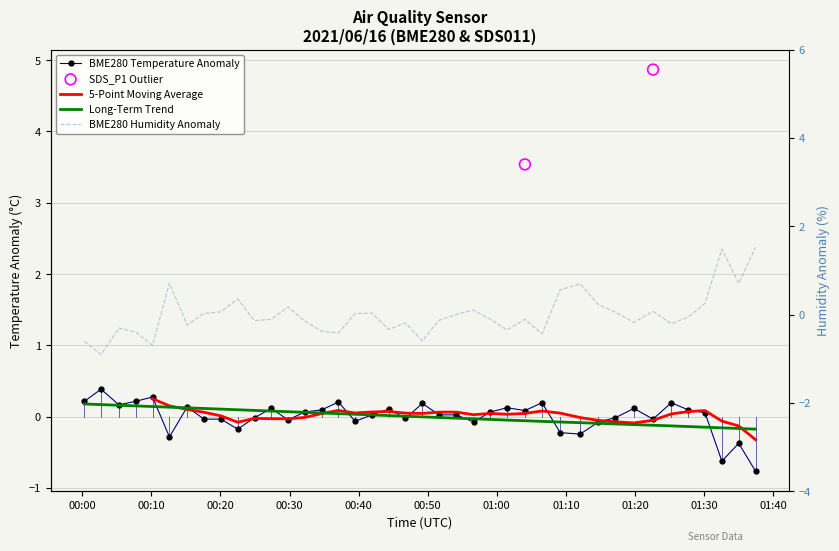

Which series reaches the minimum Y coordinate?

BME280_humidity